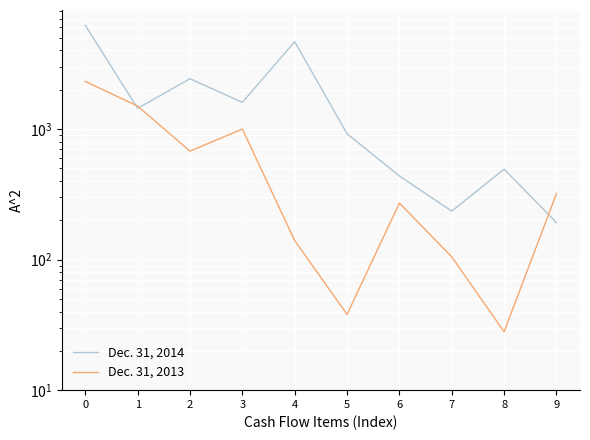

Does the chart display data point markers on the line(s)?

No